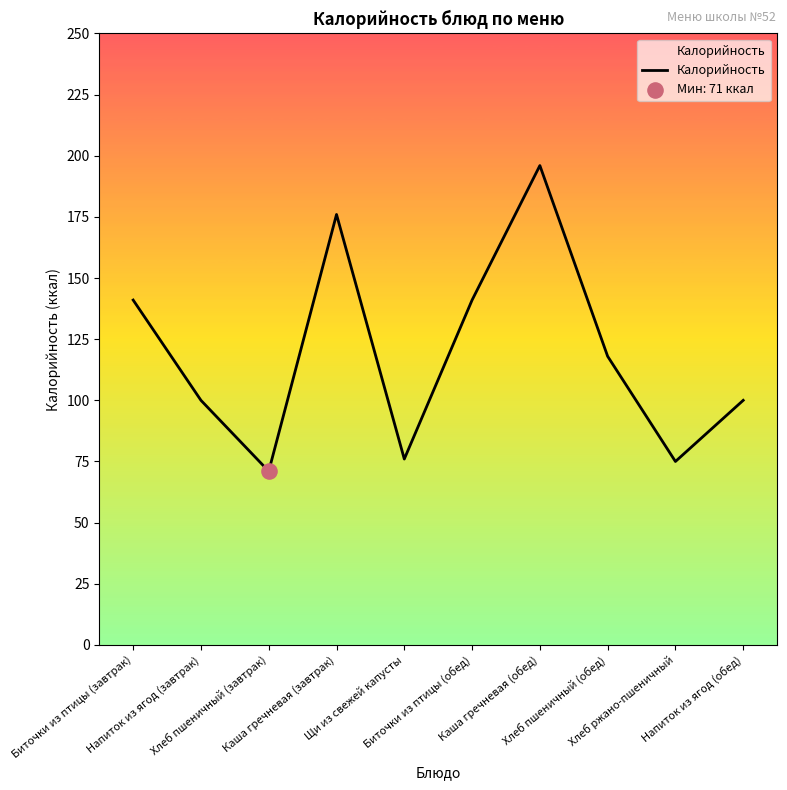

What is the ratio of the value at Хлеб пшеничный (обед) to the value at Каша гречневая (обед)?

0.6